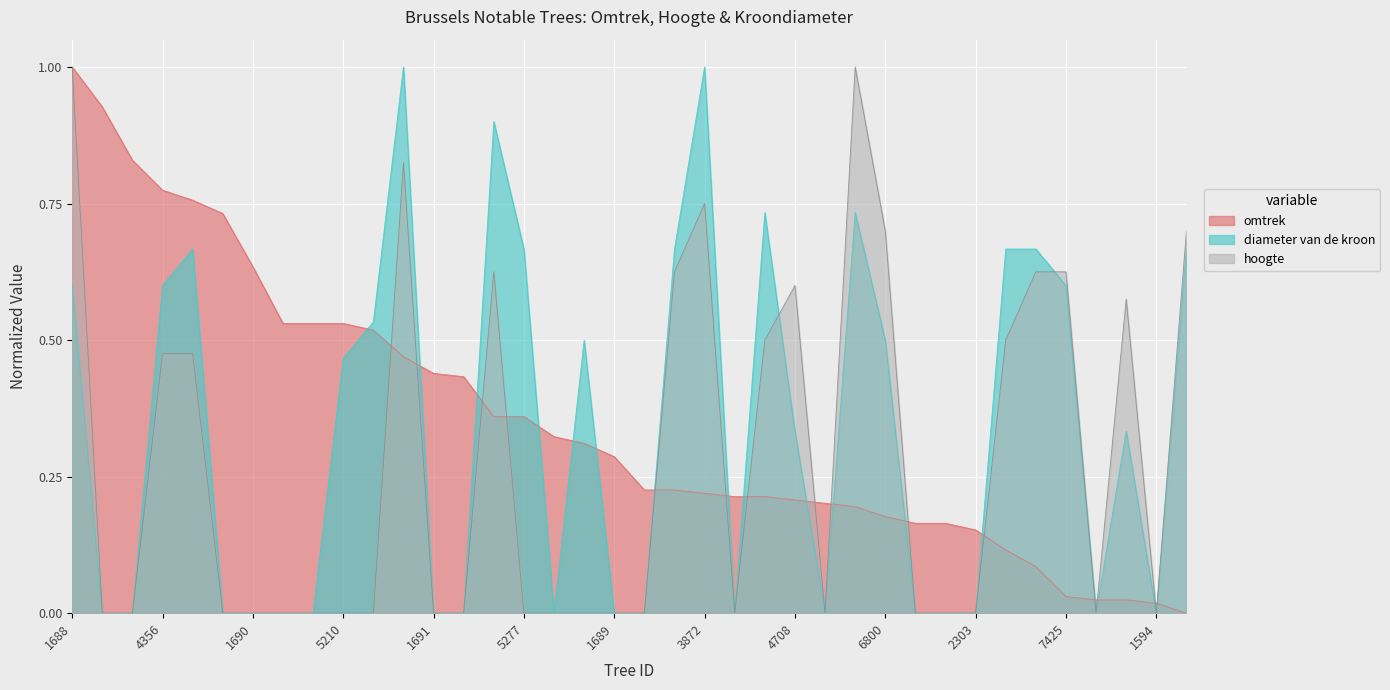

At which category is the sum across all series the highest?

1688